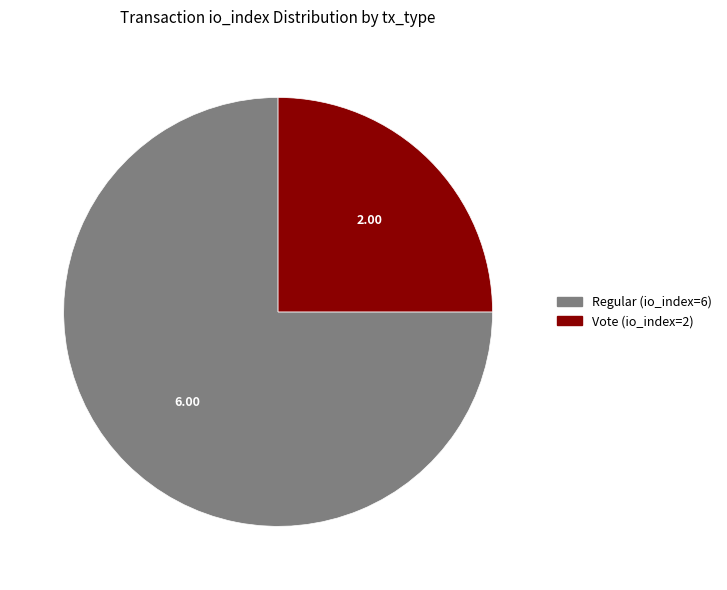

The Regular (io_index=6) slice represents 75% of the pie. True or false?

True